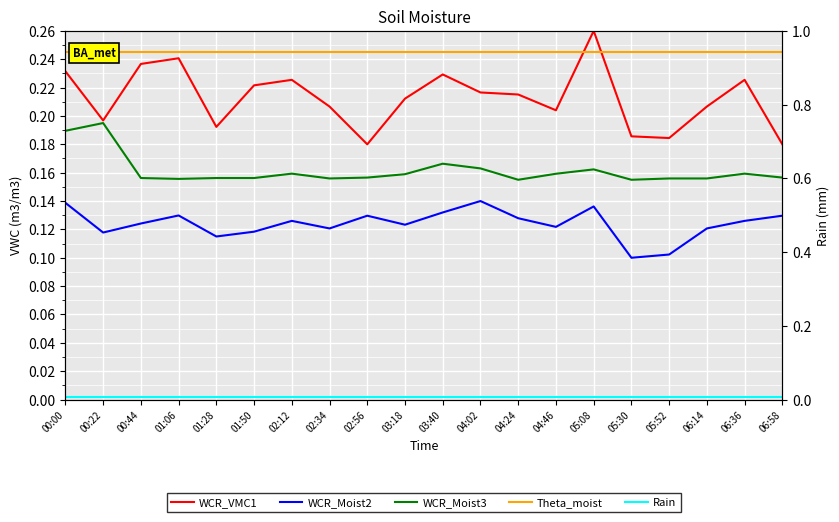

Reading left to right, what are all the values shown in this chart?

WCR_VMC1: 0.2	0.2	0.2	0.2	0.2	0.2	0.2	0.2	0.2	0.2	0.2	0.2	0.2	0.2	0.3	0.2	0.2	0.2	0.2	0.2
WCR_Moist2: 0.1	0.1	0.1	0.1	0.1	0.1	0.1	0.1	0.1	0.1	0.1	0.1	0.1	0.1	0.1	0.1	0.1	0.1	0.1	0.1
WCR_Moist3: 0.2	0.2	0.2	0.2	0.2	0.2	0.2	0.2	0.2	0.2	0.2	0.2	0.2	0.2	0.2	0.2	0.2	0.2	0.2	0.2
Theta_moist: 0.2	0.2	0.2	0.2	0.2	0.2	0.2	0.2	0.2	0.2	0.2	0.2	0.2	0.2	0.2	0.2	0.2	0.2	0.2	0.2
Rain: 0.0	0.0	0.0	0.0	0.0	0.0	0.0	0.0	0.0	0.0	0.0	0.0	0.0	0.0	0.0	0.0	0.0	0.0	0.0	0.0